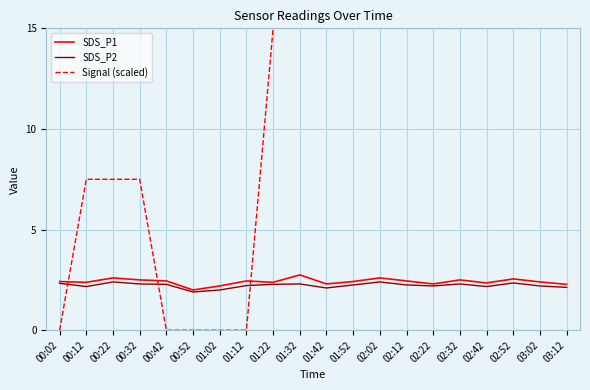

What is the difference between the second highest and second lowest values in the SDS_P2 series?

0.4